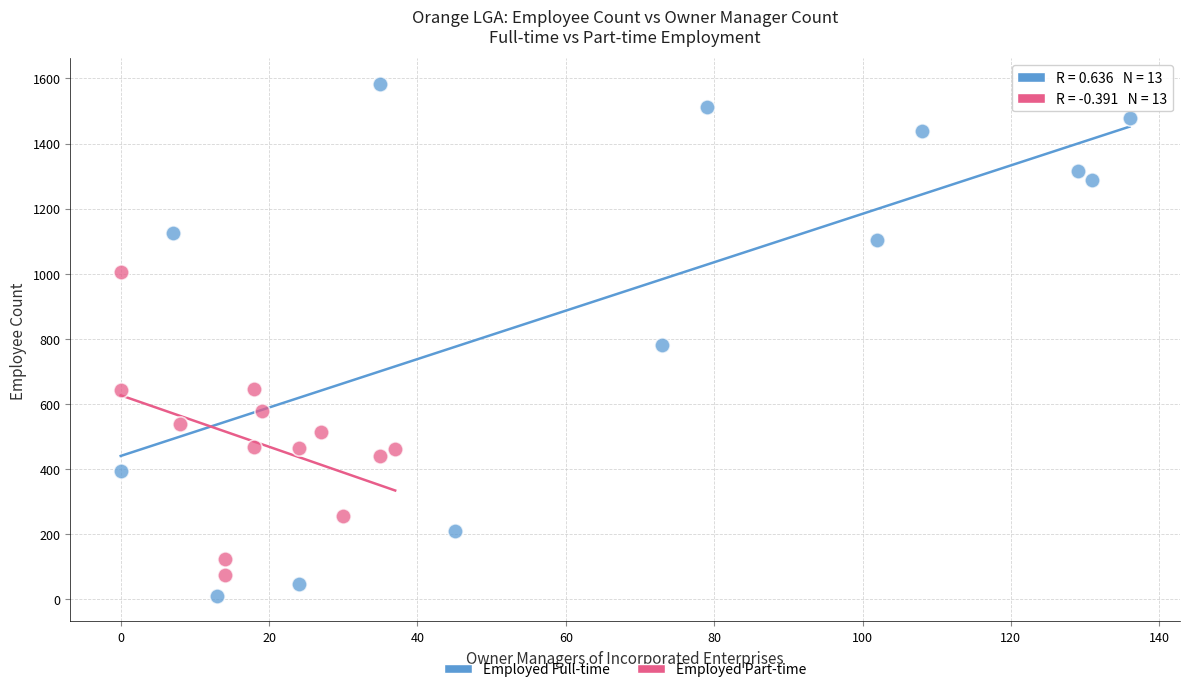

Which series has the widest spread of Y values?

Employed Full-time